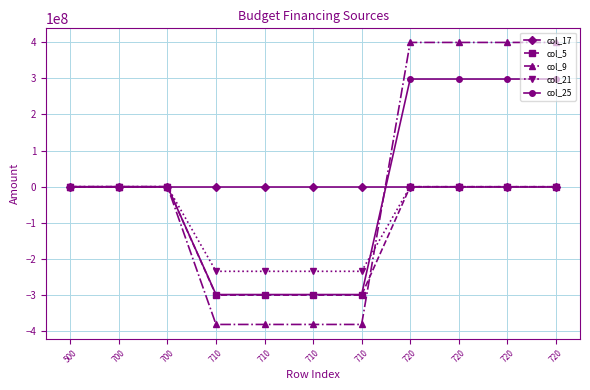

How many distinct data groups are displayed?

5